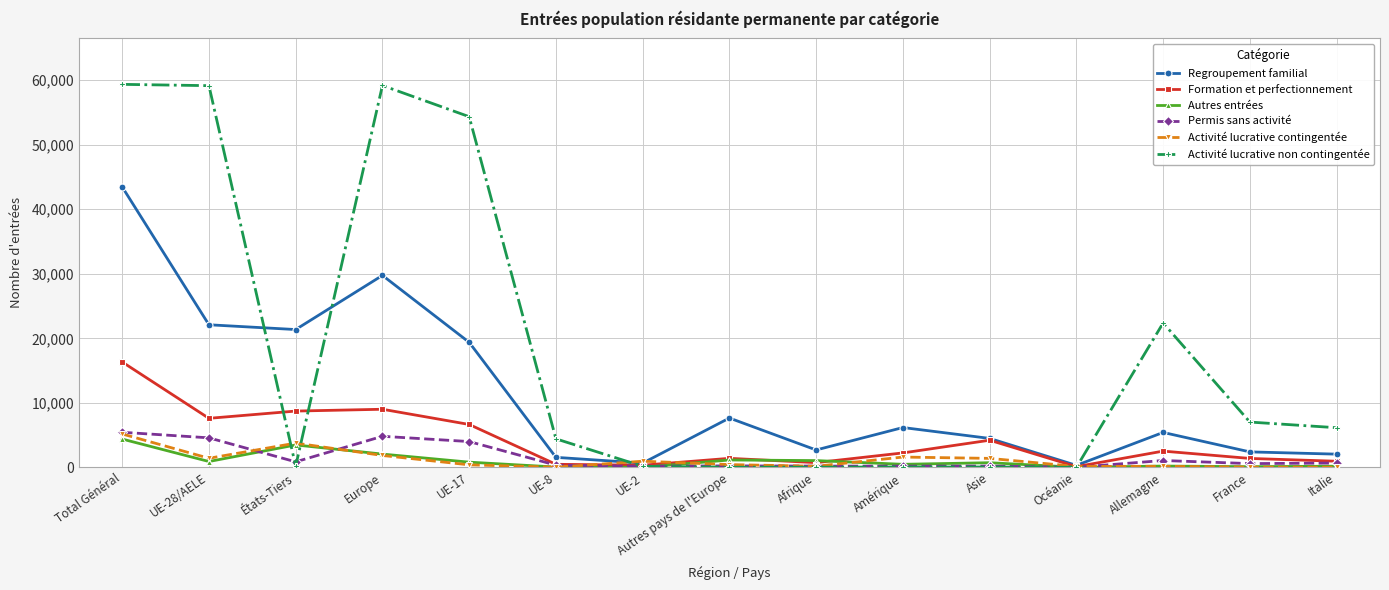

What is the label of the 15th point from the right?

Total Général